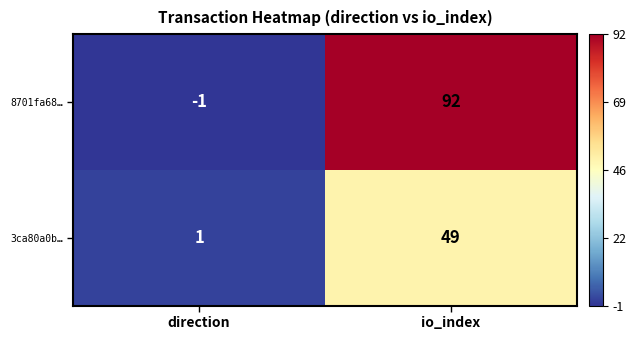

At direction, list the series in order from smallest to largest.

8701fa68…, 3ca80a0b…